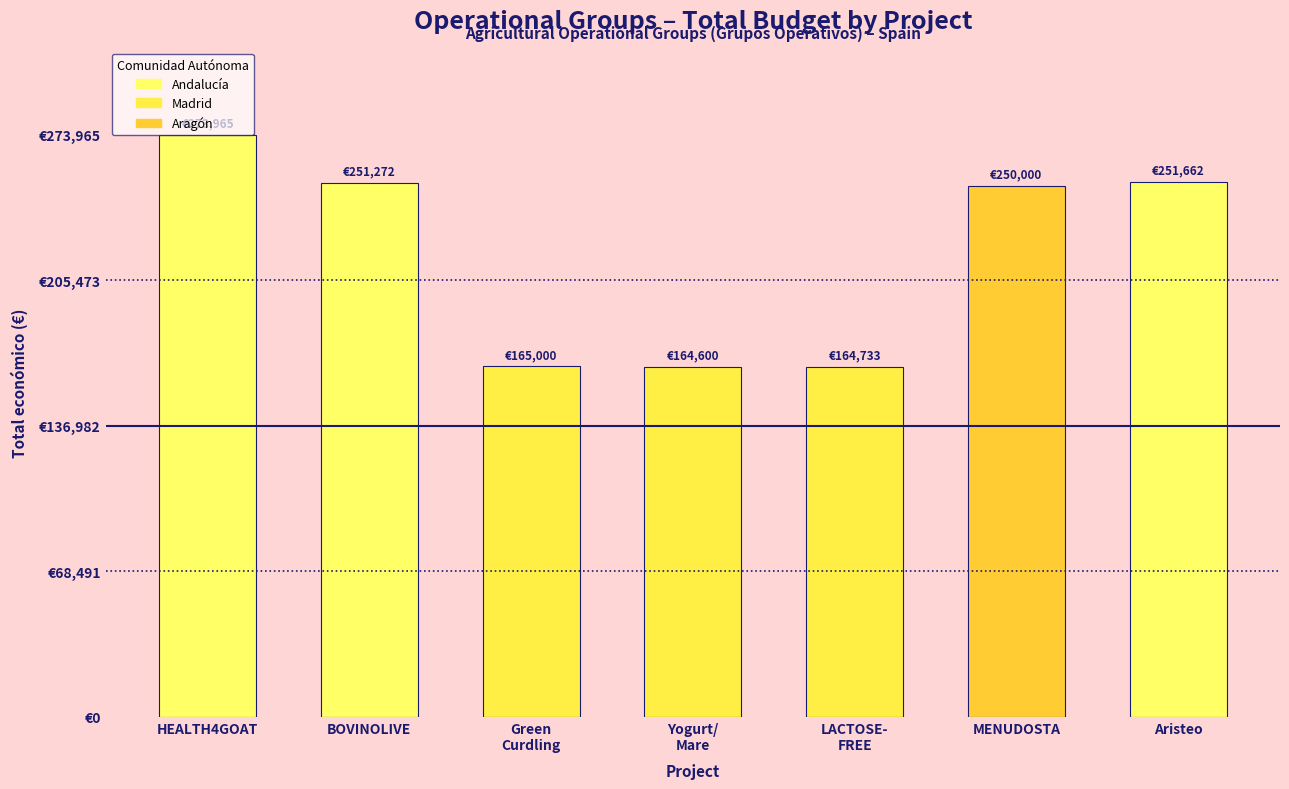

What is the ratio of the value at BOVINOLIVE to the value at Aristeo?

1.0